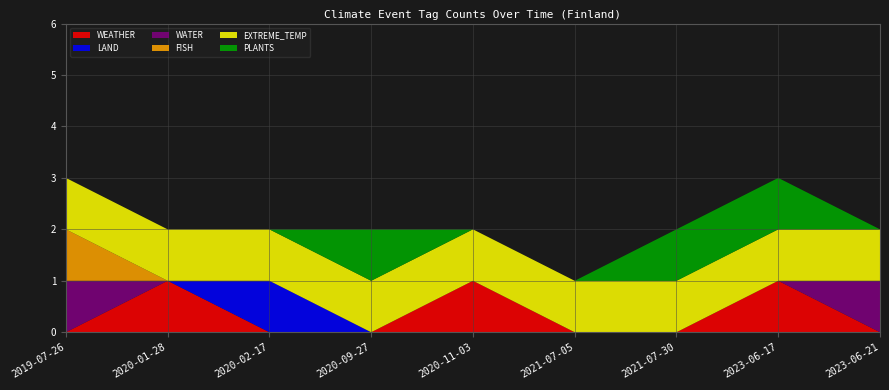

Reading left to right, extract all data points from this chart.

WEATHER: 2019-07-26=0	2020-01-28=1	2020-02-17=0	2020-09-27=0	2020-11-03=1	2021-07-05=0	2021-07-30=0	2023-06-17=1	2023-06-21=0
LAND: 2019-07-26=0	2020-01-28=0	2020-02-17=1	2020-09-27=0	2020-11-03=0	2021-07-05=0	2021-07-30=0	2023-06-17=0	2023-06-21=0
WATER: 2019-07-26=1	2020-01-28=0	2020-02-17=0	2020-09-27=0	2020-11-03=0	2021-07-05=0	2021-07-30=0	2023-06-17=0	2023-06-21=1
FISH: 2019-07-26=1	2020-01-28=0	2020-02-17=0	2020-09-27=0	2020-11-03=0	2021-07-05=0	2021-07-30=0	2023-06-17=0	2023-06-21=0
EXTREME_TEMP: 2019-07-26=1	2020-01-28=1	2020-02-17=1	2020-09-27=1	2020-11-03=1	2021-07-05=1	2021-07-30=1	2023-06-17=1	2023-06-21=1
PLANTS: 2019-07-26=0	2020-01-28=0	2020-02-17=0	2020-09-27=1	2020-11-03=0	2021-07-05=0	2021-07-30=1	2023-06-17=1	2023-06-21=0